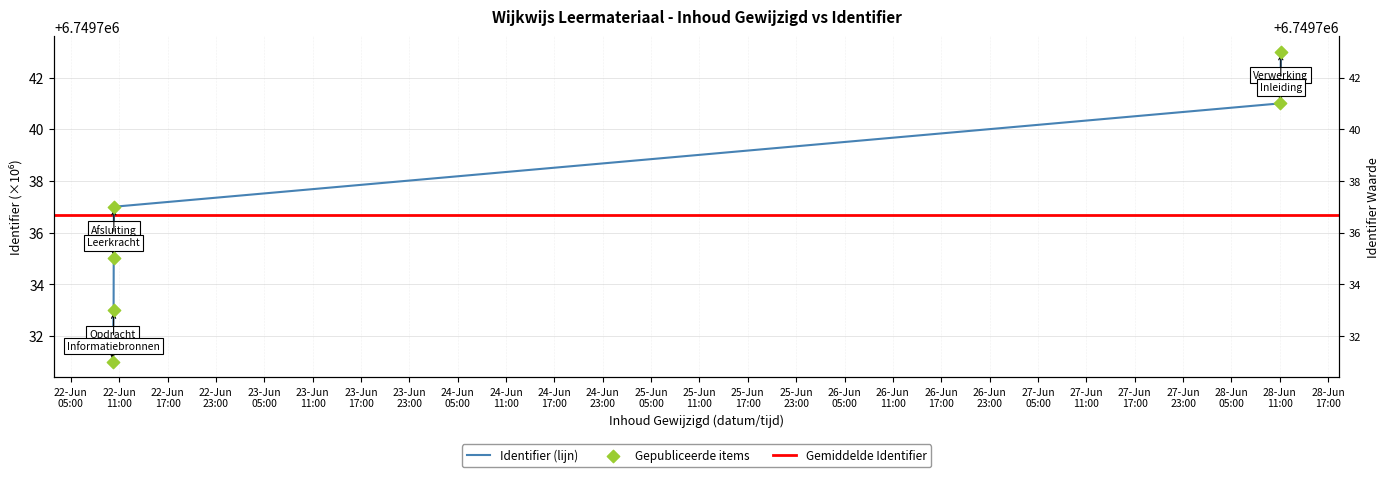

What is the ratio of the value at 2021-06-22 10:20:34 to the value at 2021-06-22 10:10:38?

1.0